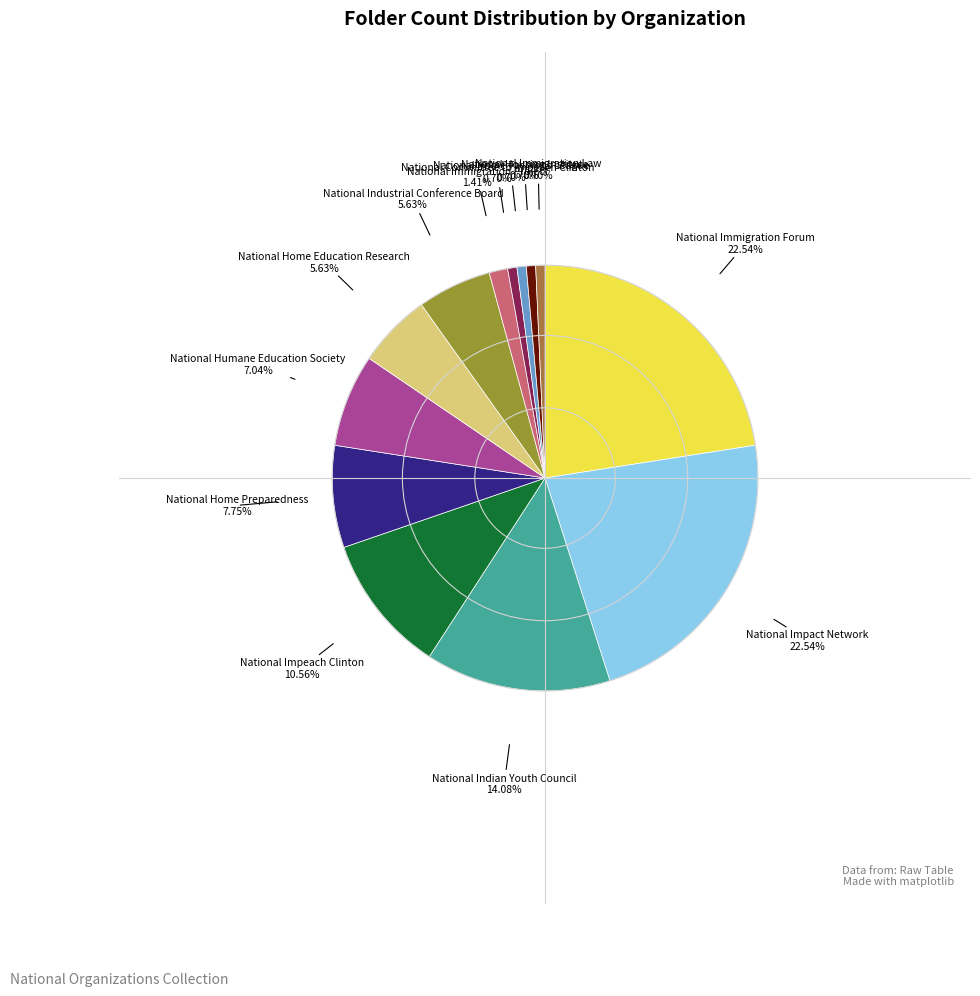

Is there a majority slice in this chart?

No